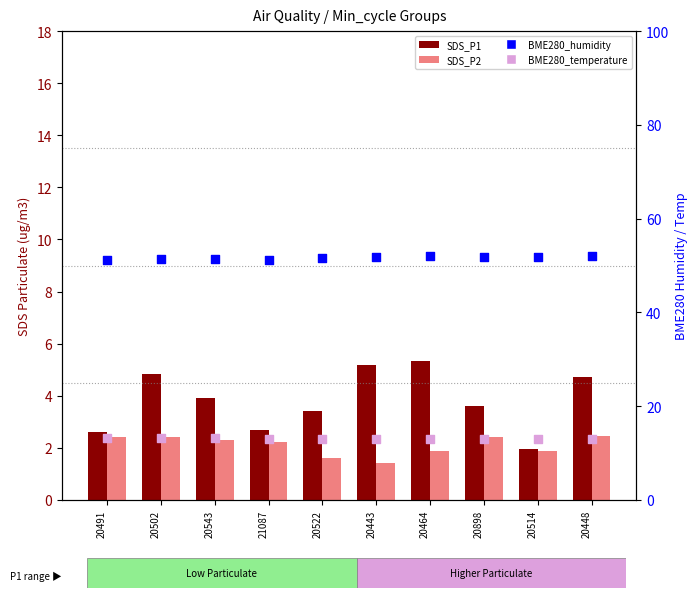

Which series has the widest spread of Y values?

SDS_P1